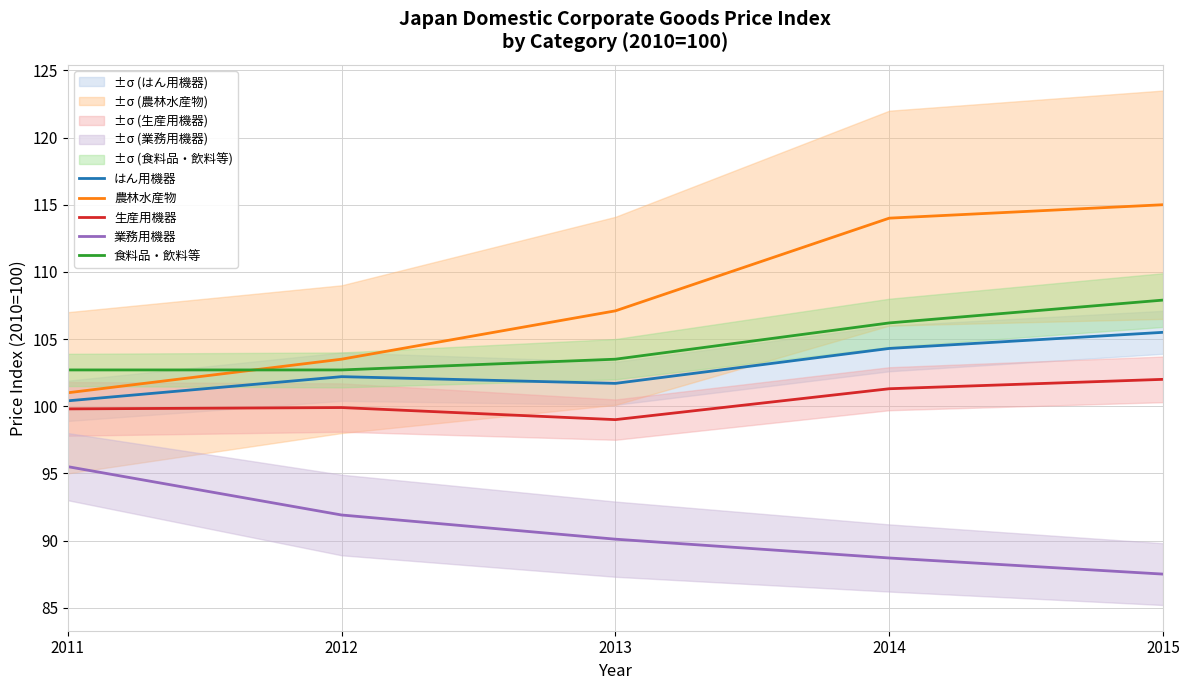

What is the maximum value shown in the chart?

115.0